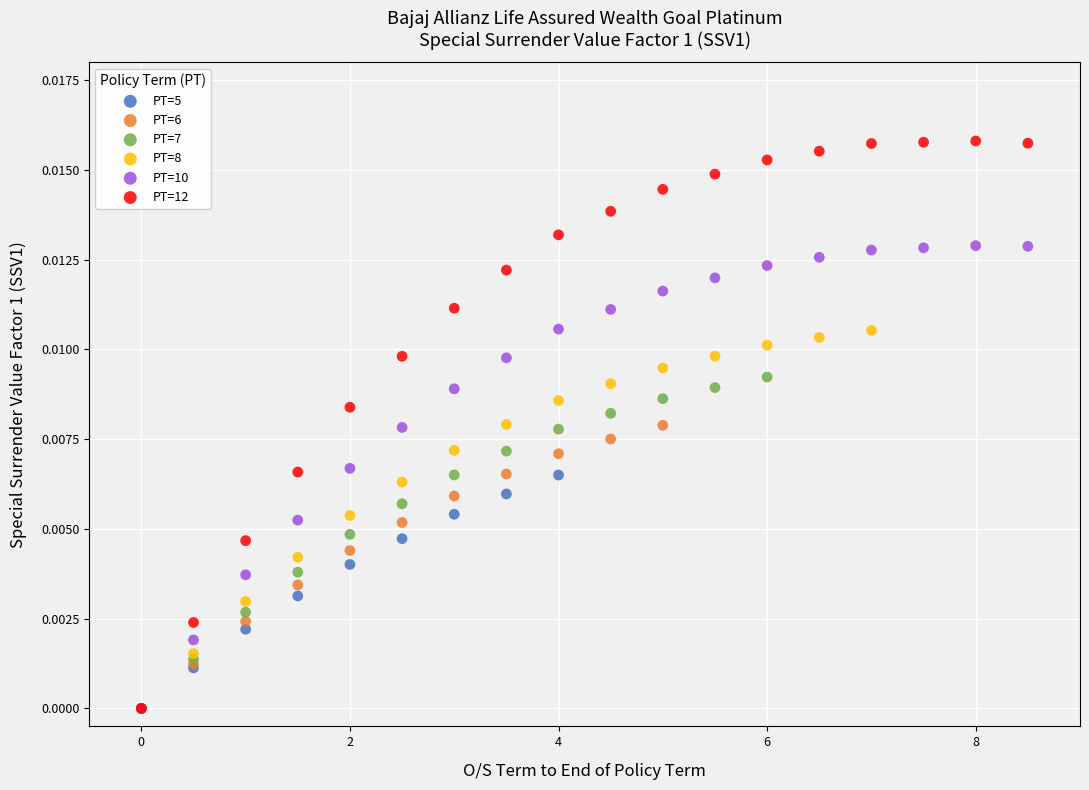

Which series reaches the maximum Y coordinate?

PT=12